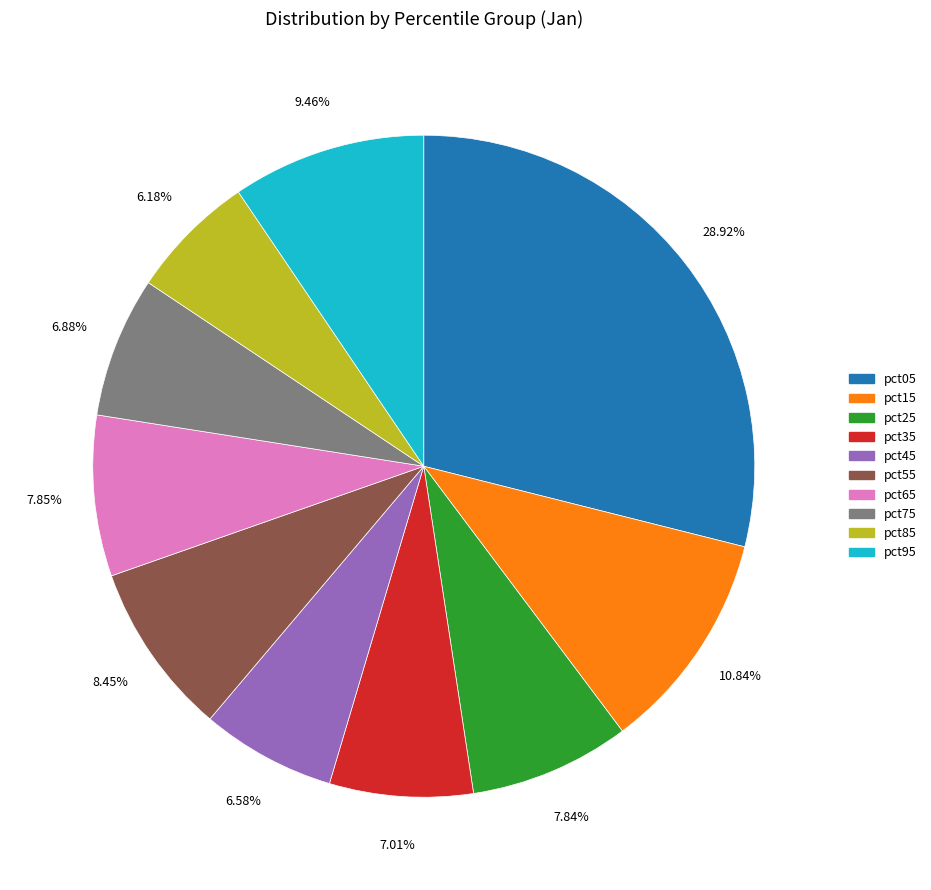

What percentage is the pct85 slice, to the nearest percent?

6%